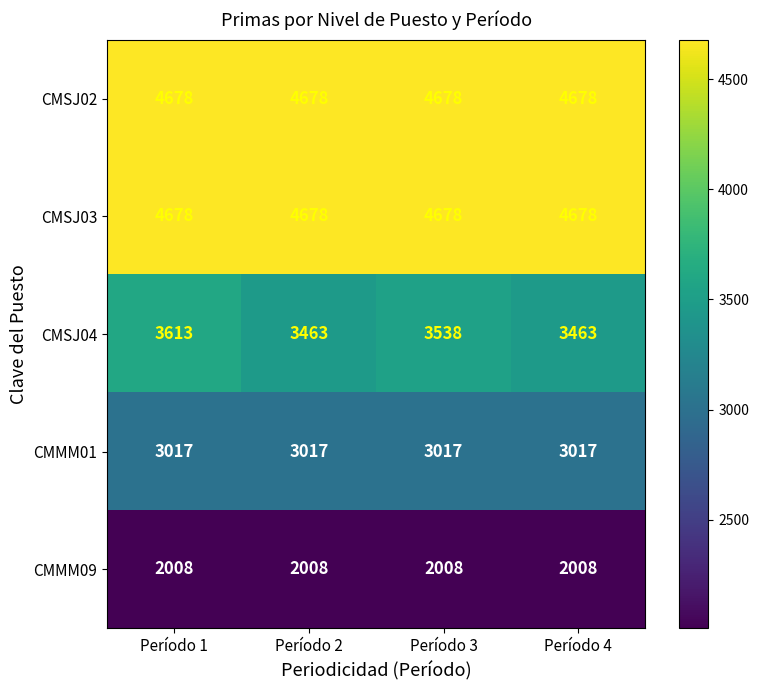

What is the difference between the second highest and second lowest values in the CMSJ04 series?

75